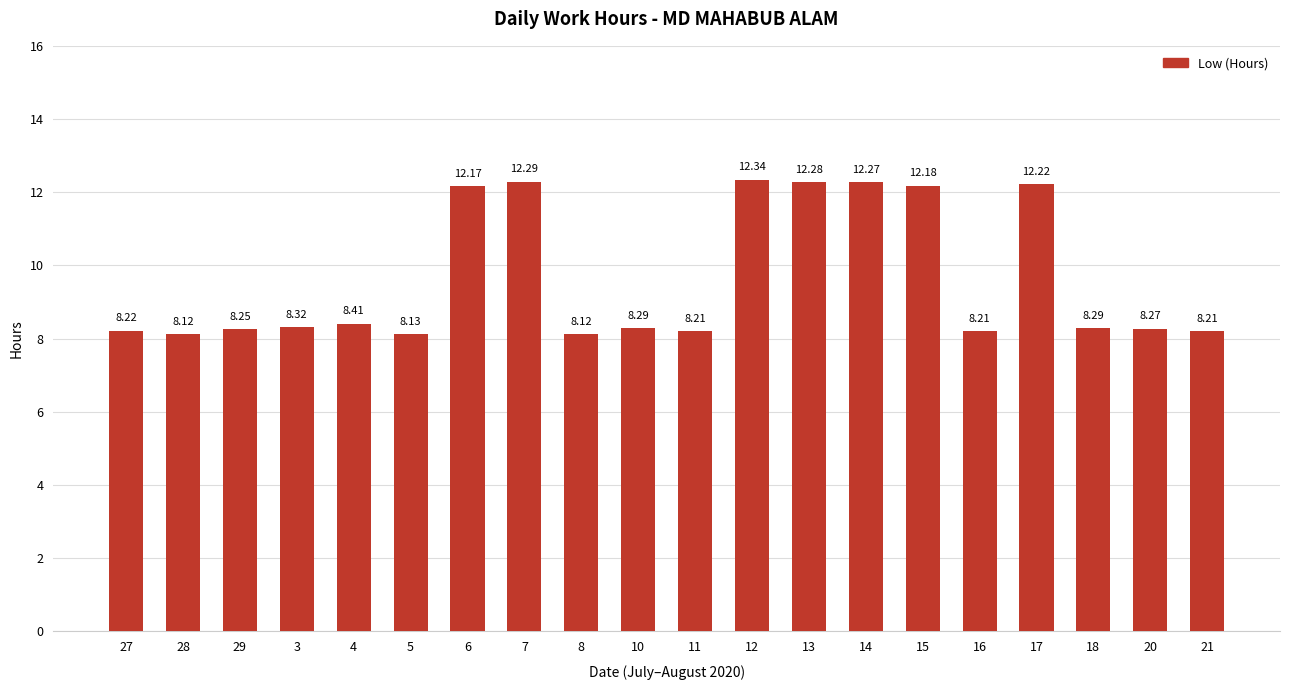

What is the change in value from 27 to 18?

+0.1